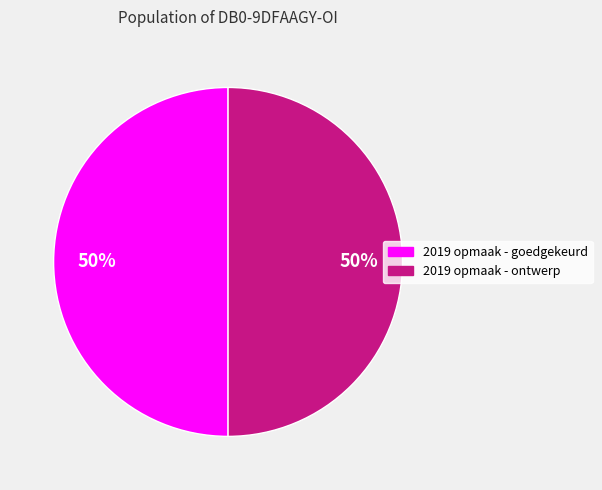

To the nearest percent, what is the average slice percentage?

50%